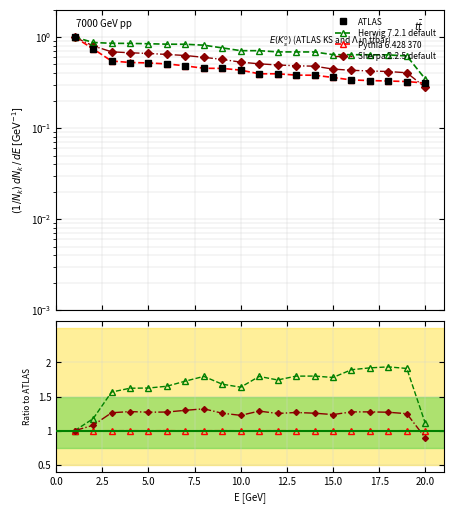

Rank the series by their average value, from highest to lowest.

Herwig 7.2.1 default, Sherpa 2.2.5 default, Pythia 6.428 370, ATLAS